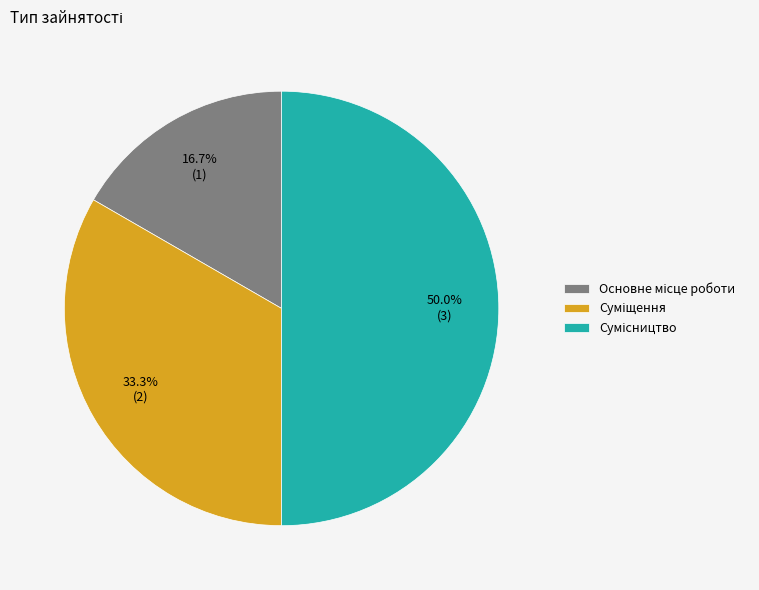

How many slices are in this pie chart?

3